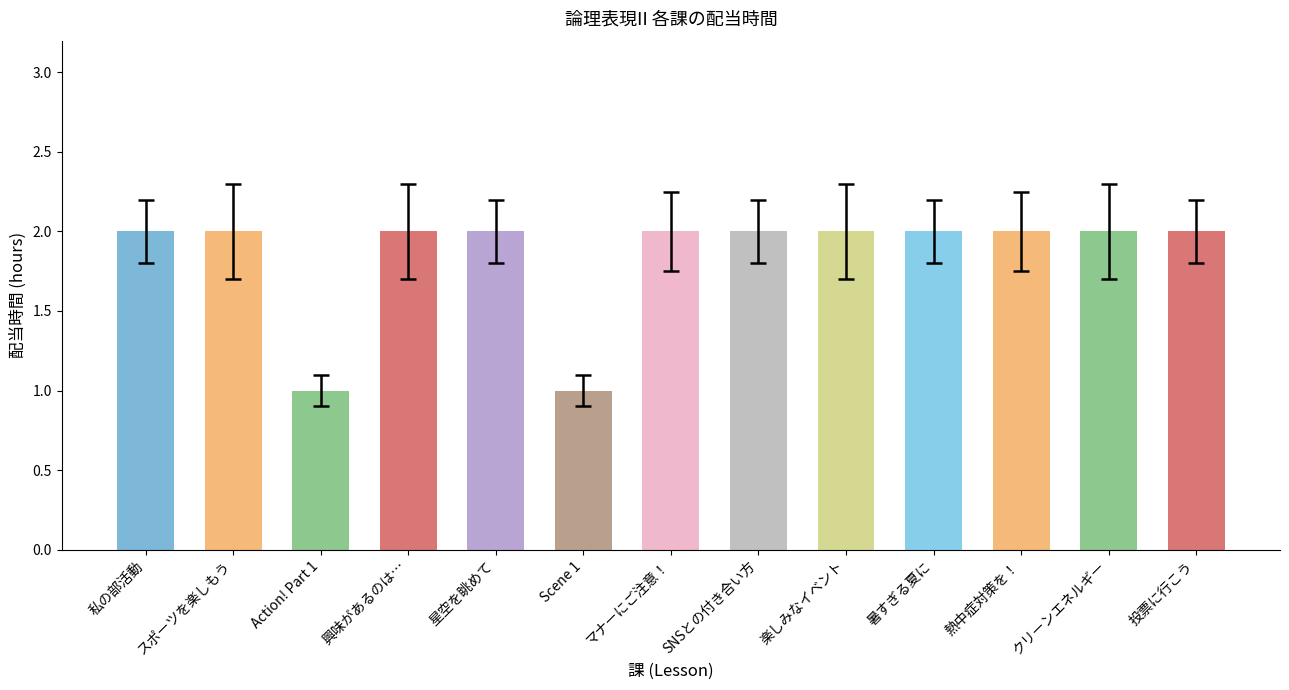

What is the difference between the second highest and second lowest values?

1